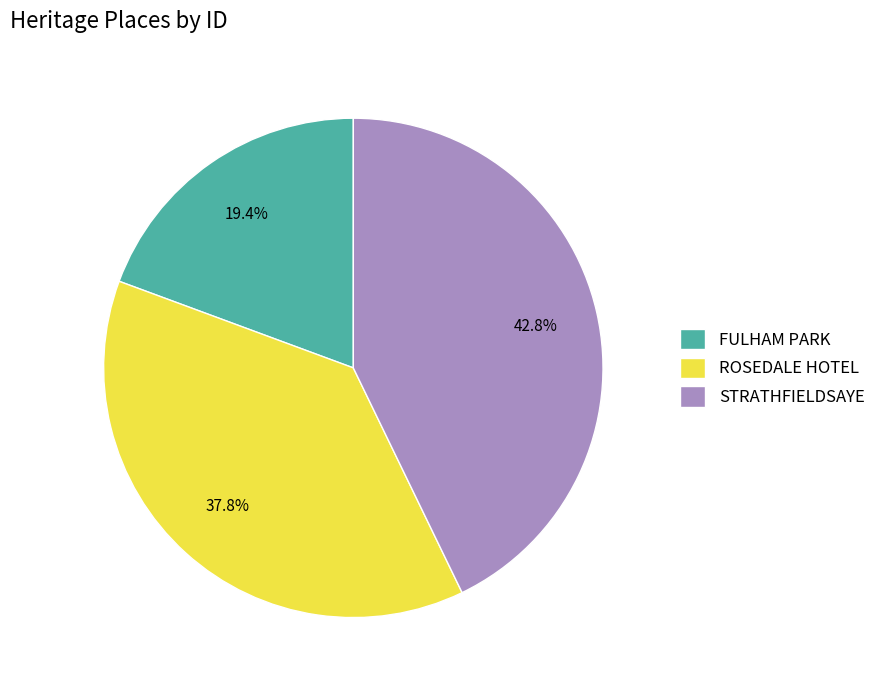

To the nearest percent, what is the combined percentage of STRATHFIELDSAYE and FULHAM PARK?

62%